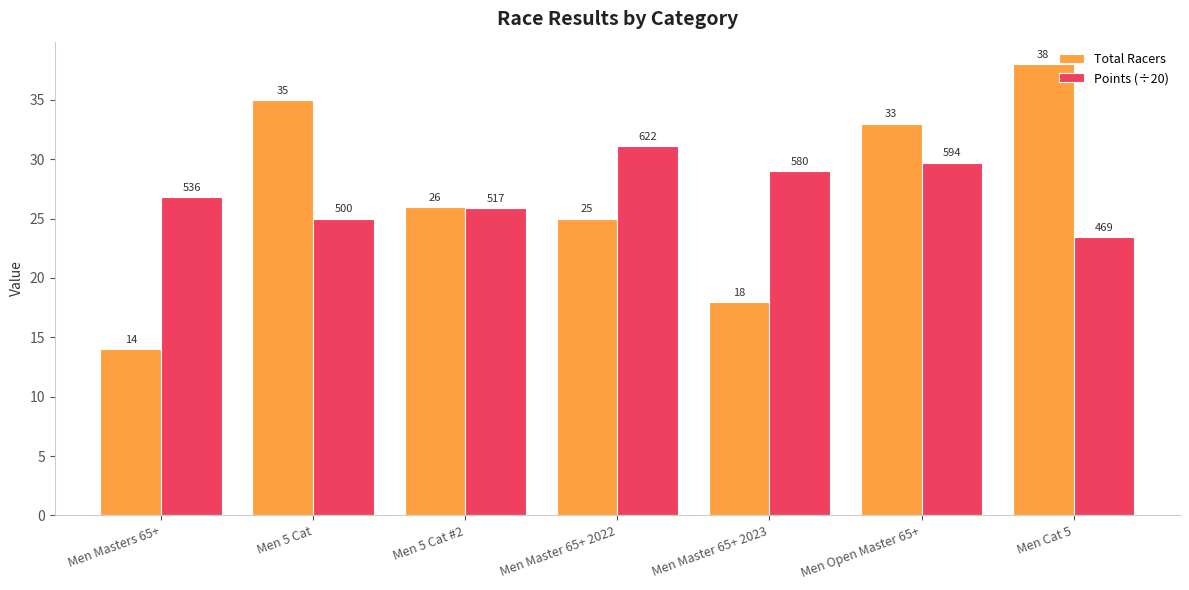

List the series in order of their overall mean, highest first.

Points (÷20), Total Racers